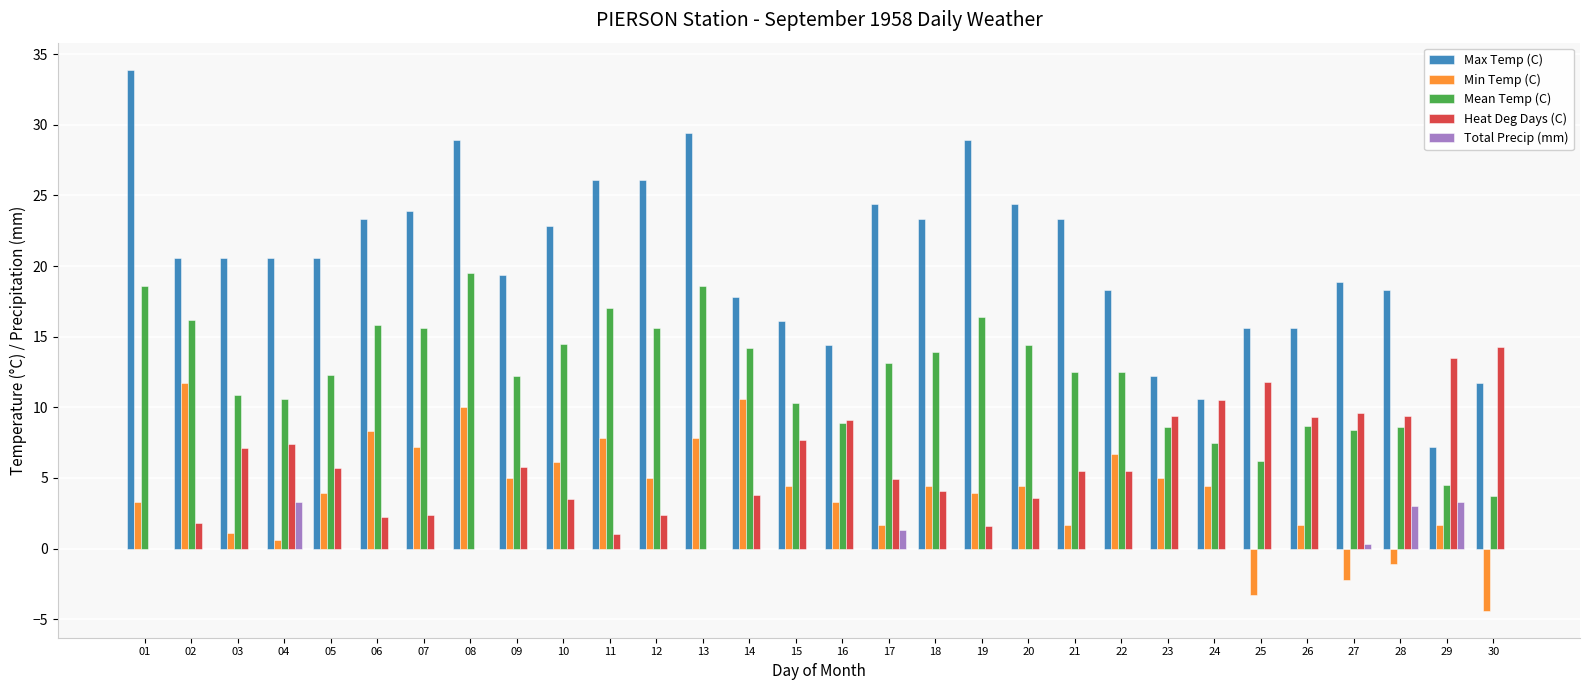

Is the value of Min Temp (C) at 18 greater than the value of Max Temp (C) at 14?

No